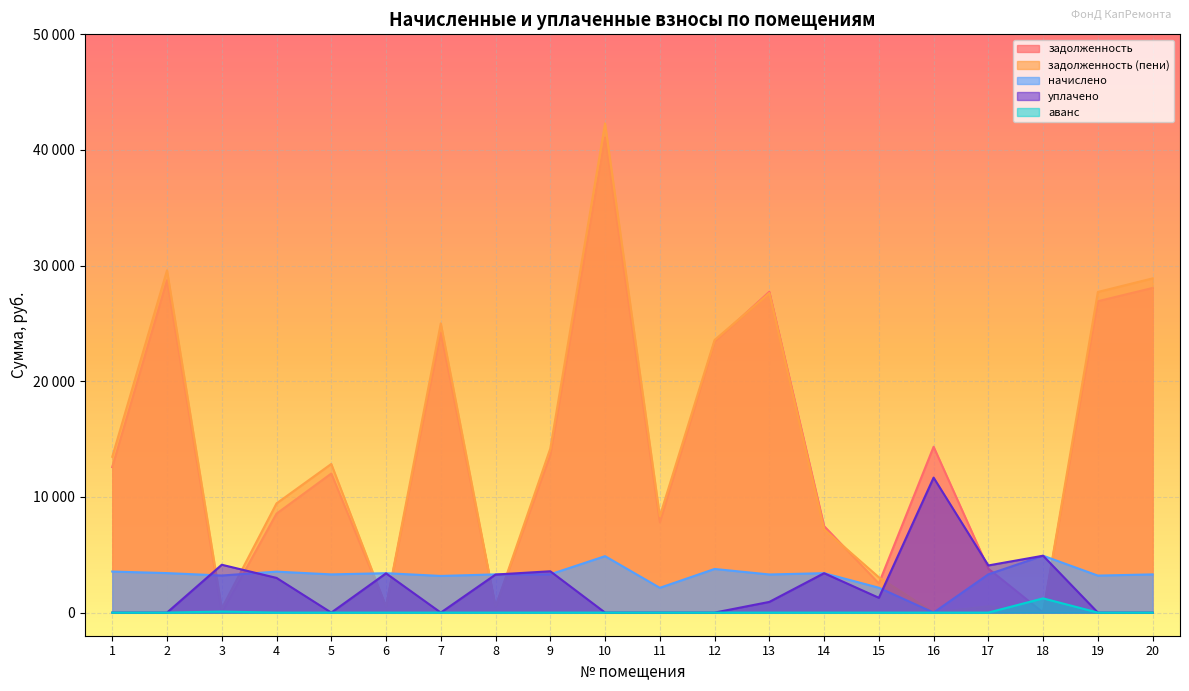

The аванс series shows -643.0 at 15. True or false?

False